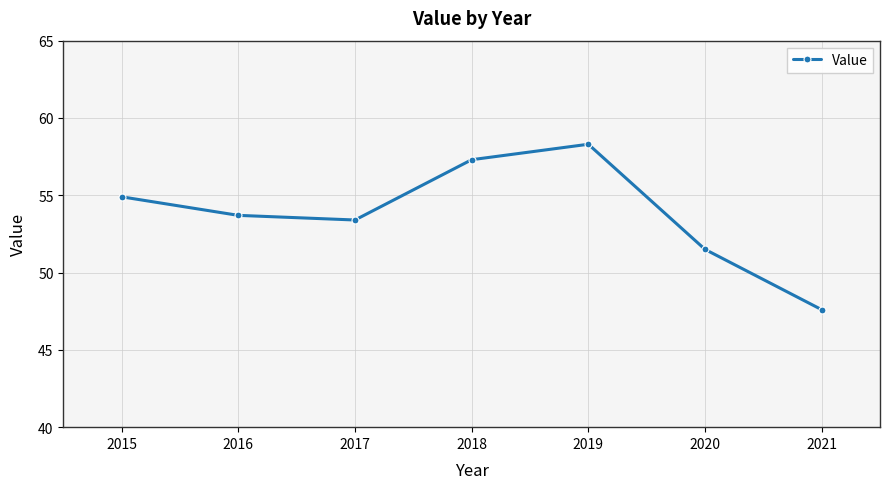

Which label corresponds to the smallest value in the chart?

2021